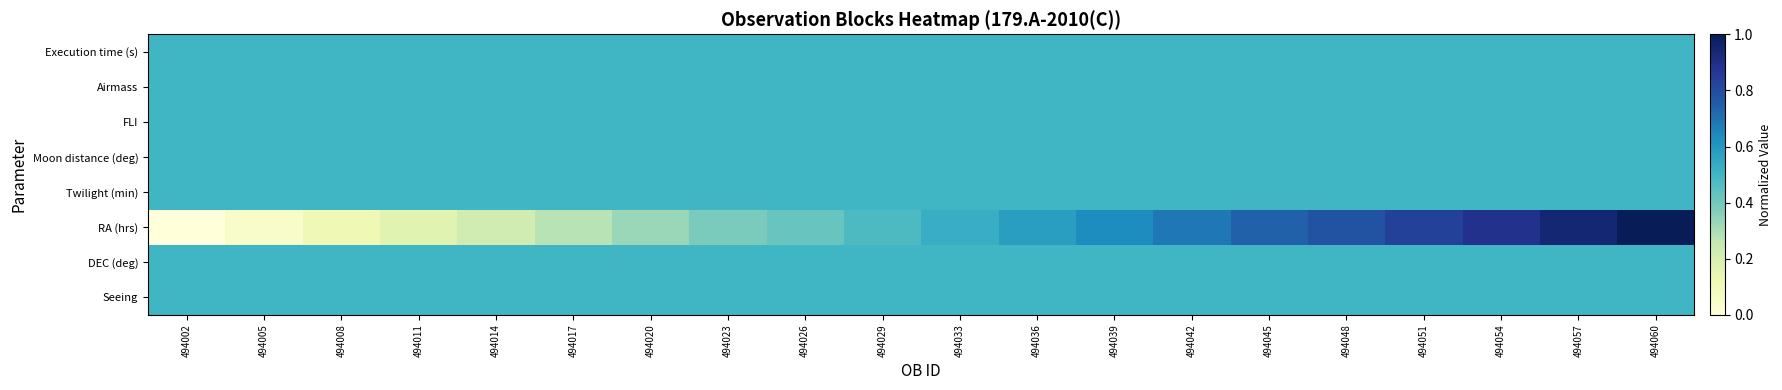

What is the greatest value displayed?

1.0